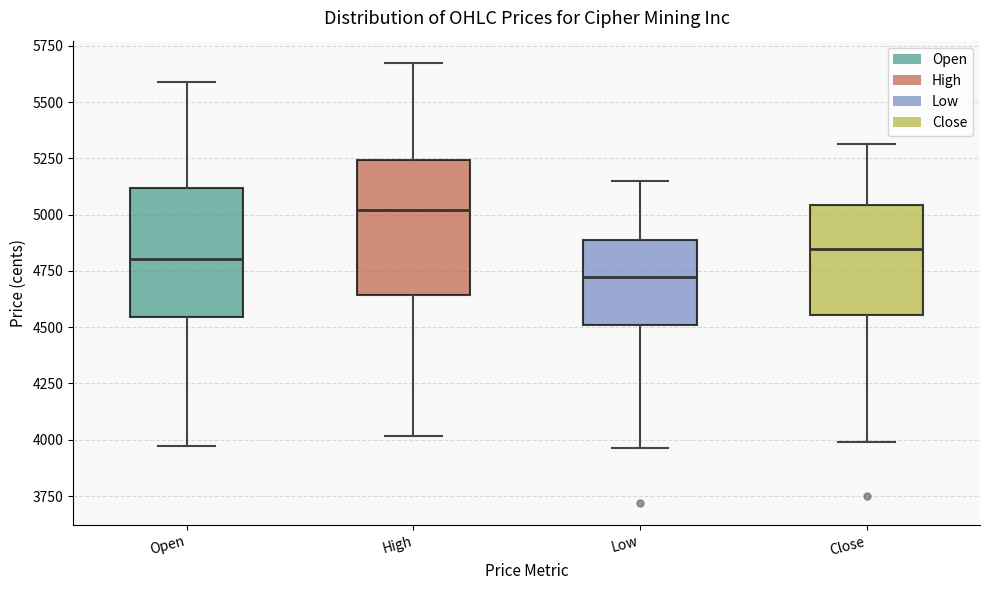

Reading left to right, read every box against the y-axis: the position of its median line, the range the box covers, and the ends of its whiskers. The values are not printed on the chart, so give them approximately, as read against the axis.

Open: median 4800, box 4550 to 5100, whiskers 3950 to 5600
High: median 5000, box 4650 to 5250, whiskers 4000 to 5700
Low: median 4700, box 4500 to 4900, whiskers 3950 to 5150
Close: median 4850, box 4550 to 5050, whiskers 4000 to 5300